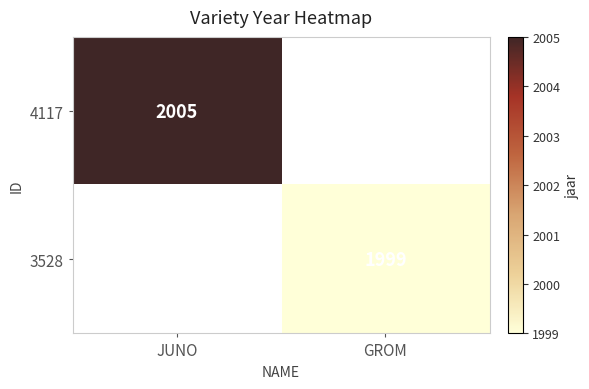

True or false: 3528 has a value of 1999 at GROM.

True